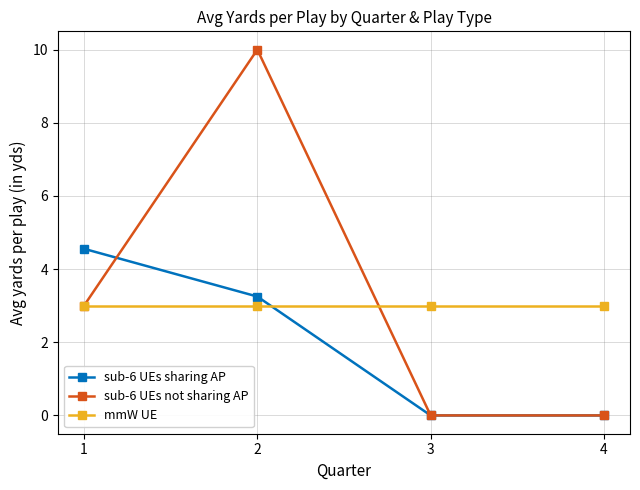

How many times do sub-6 UEs sharing AP and mmW UE cross each other?

1